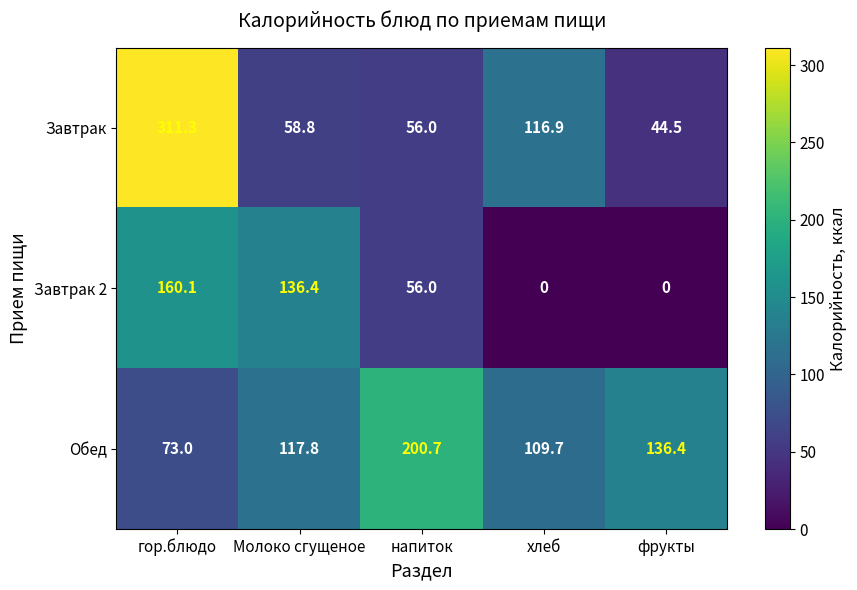

At which category does the chart reach its peak across all series?

гор.блюдо